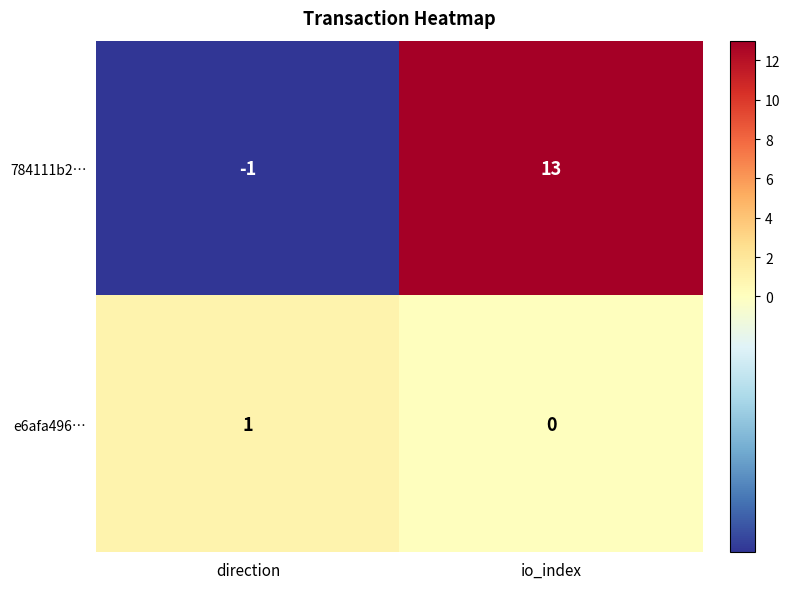

Rank the series by their average value, from lowest to highest.

e6afa496…, 784111b2…